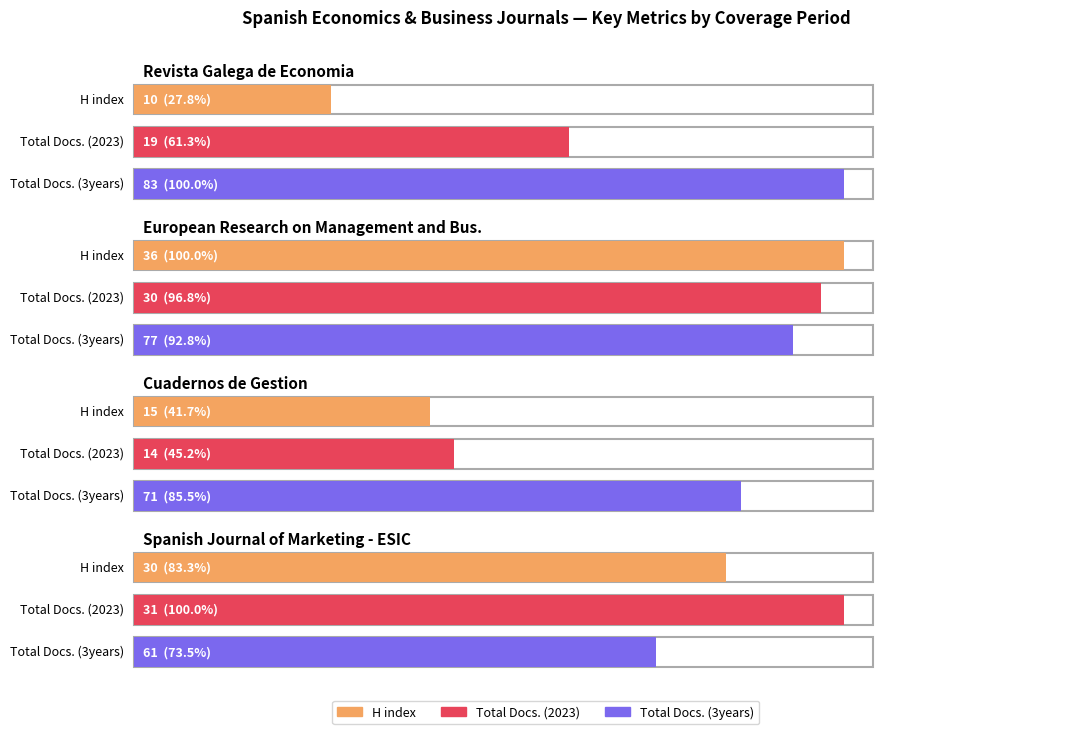

How many series are shown in this chart?

3